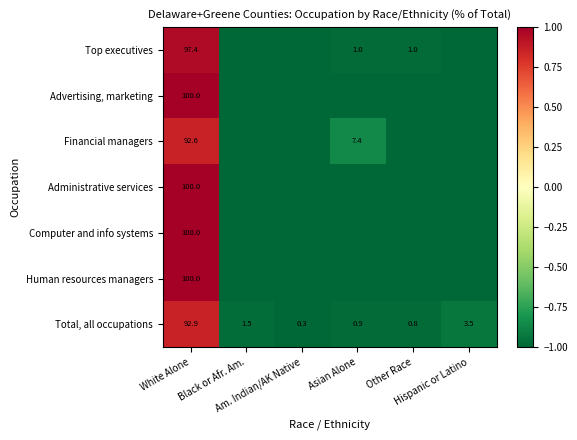

List the series in order of their peak value, highest first.

Advertising, marketing, Administrative services, Computer and info systems, Human resources managers, Top executives, Total, all occupations, Financial managers